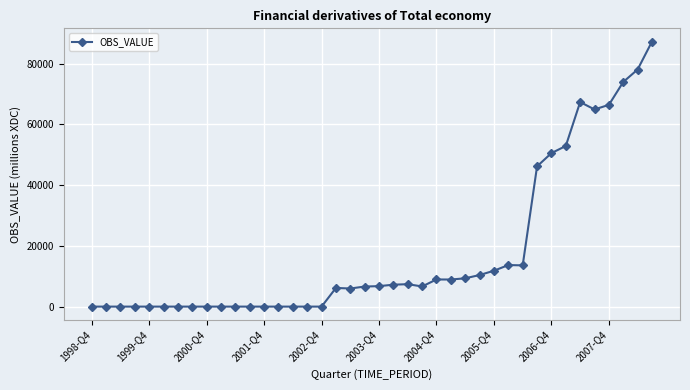

What is the sum of all values?

710858